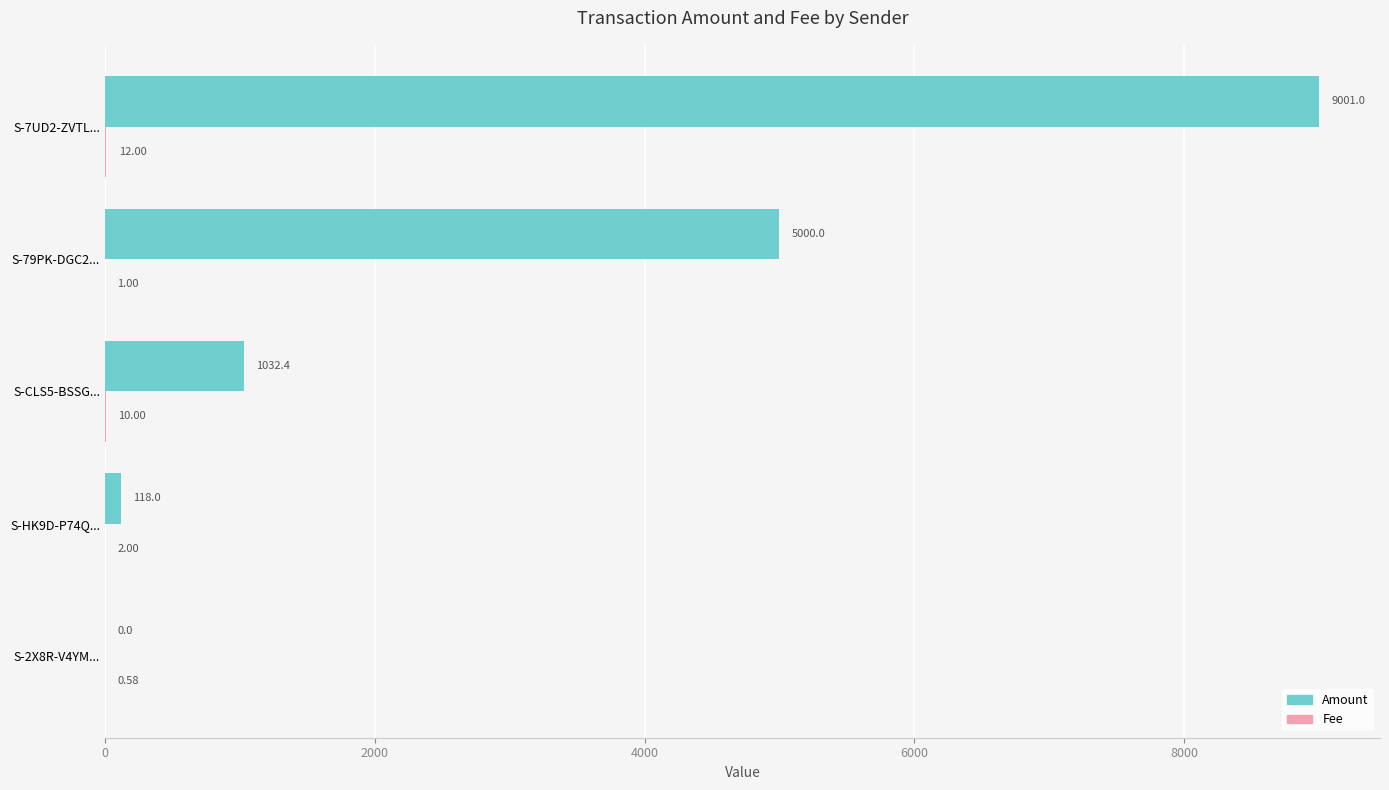

Which series has the largest total across all categories?

Amount